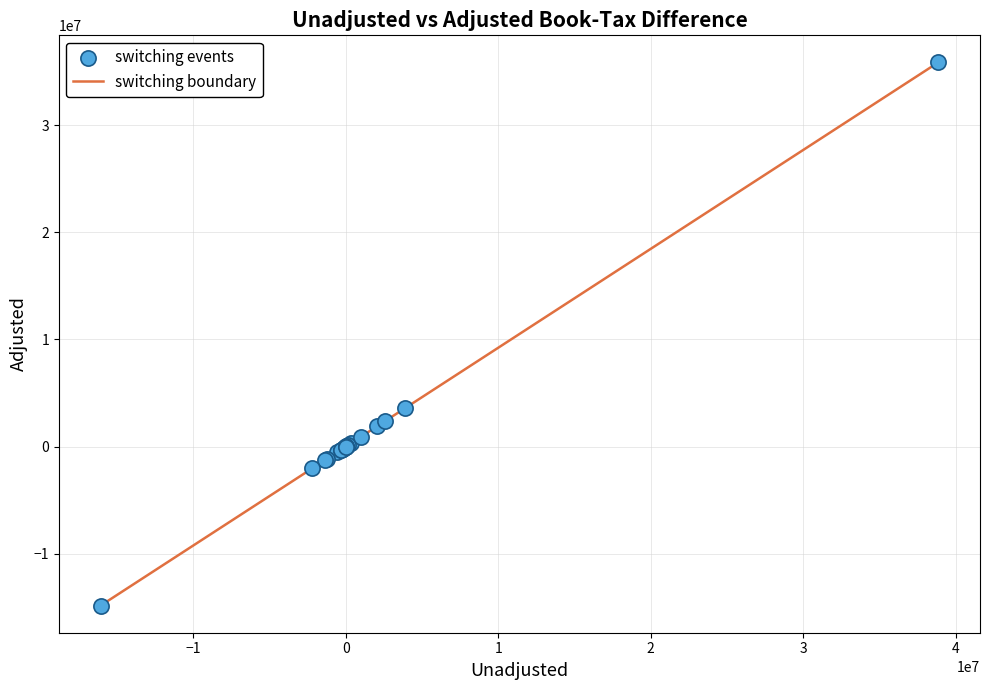

What is the difference between the maximum and minimum values?

50670537